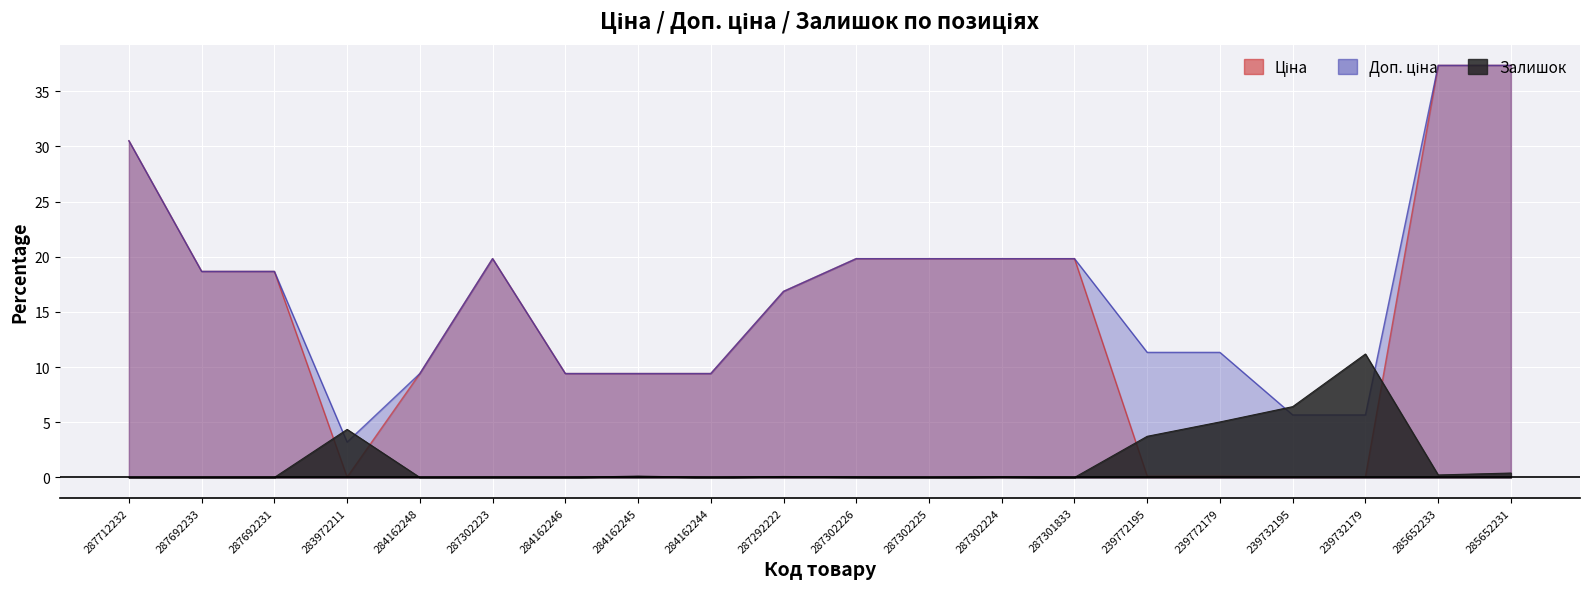

What is the difference between the second highest and second lowest values in the Залишок series?

6.4